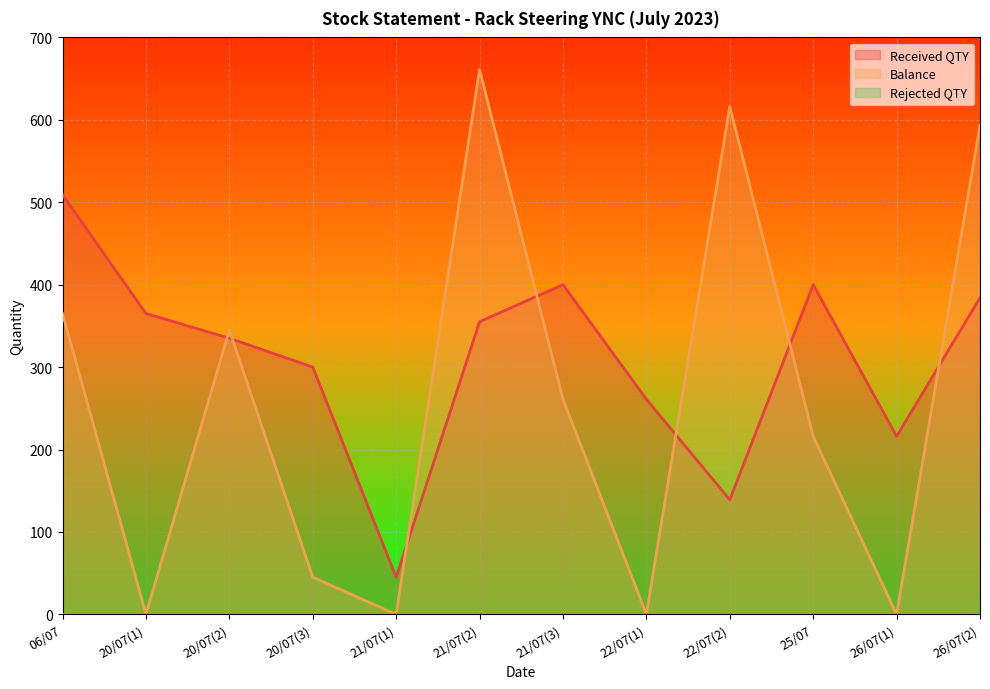

At which label is Received QTY closest to 277?

22/07(1)